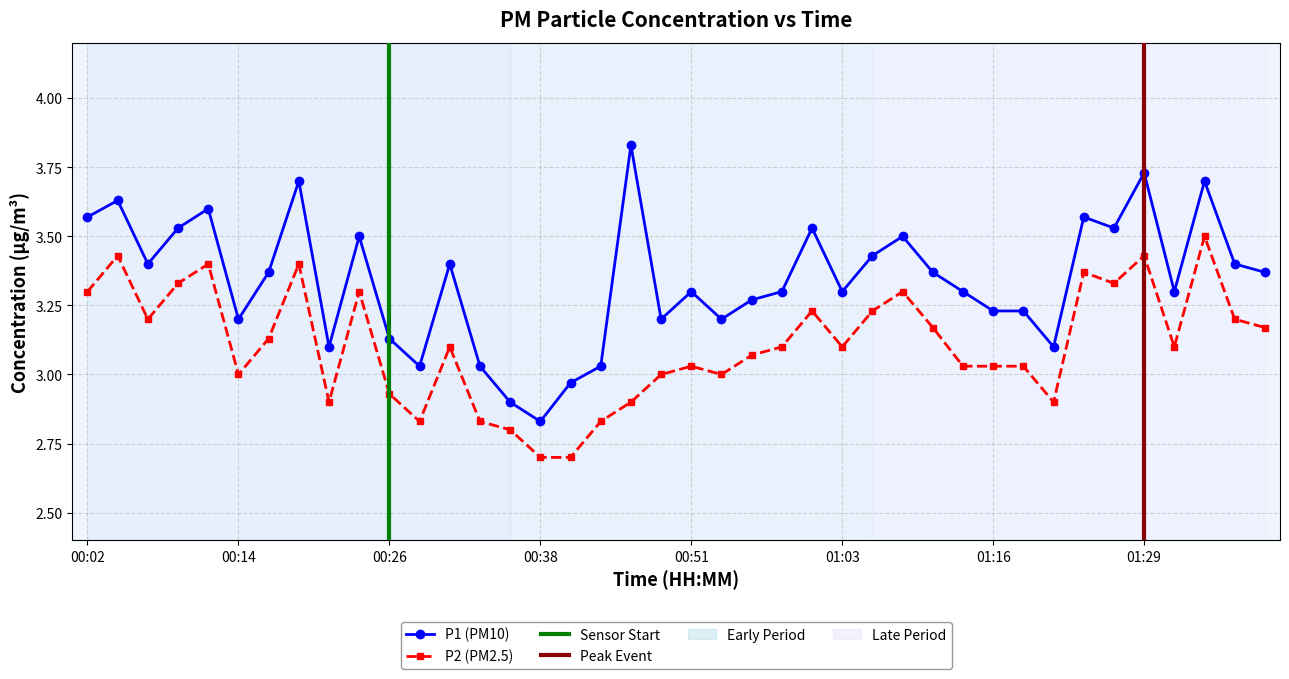

Which has a higher value, 01:27 or 00:48?

01:27